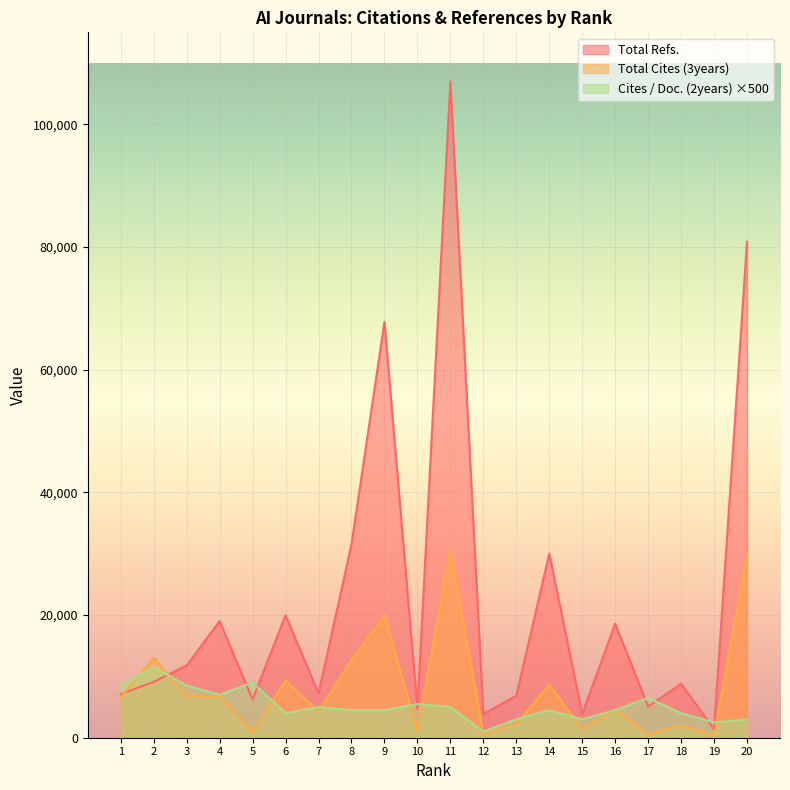

The Cites / Doc. (2years) series shows 2409 at 6. True or false?

False